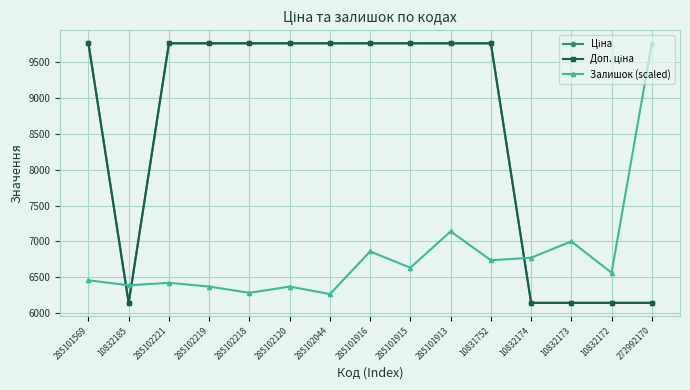

In Залишок (scaled), how many points are higher than both neighbors (excluding endpoints)?

5